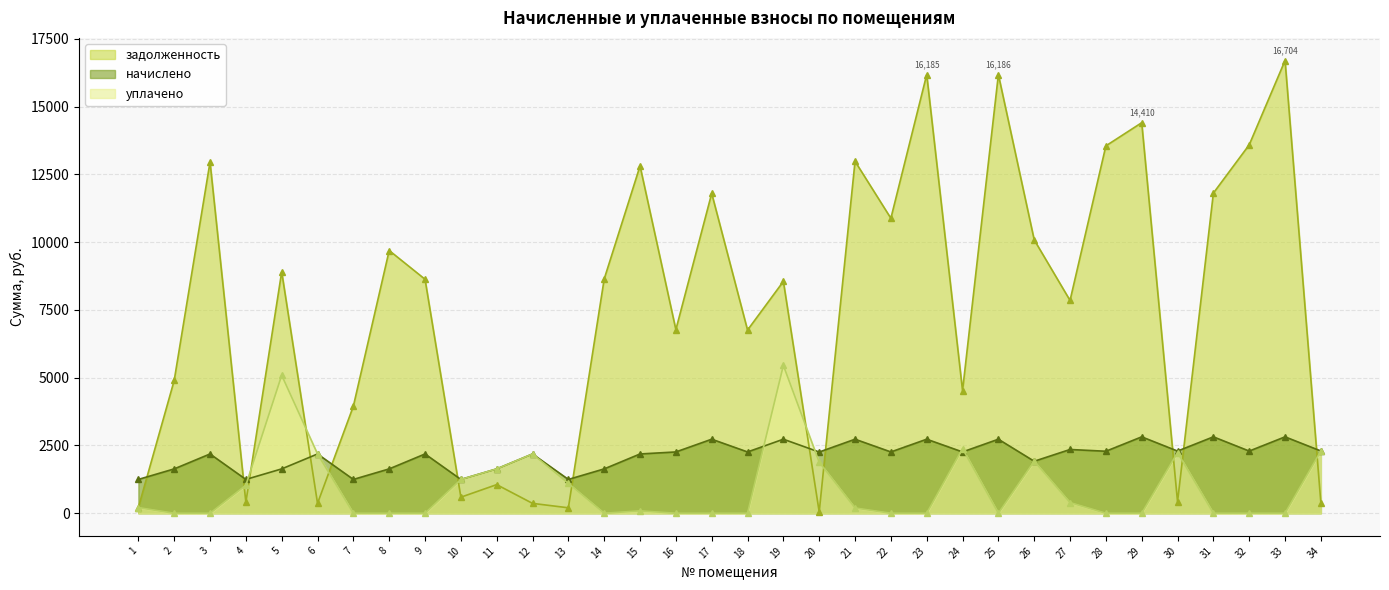

Where do начислено and задолженность first cross each other?

1 and 2